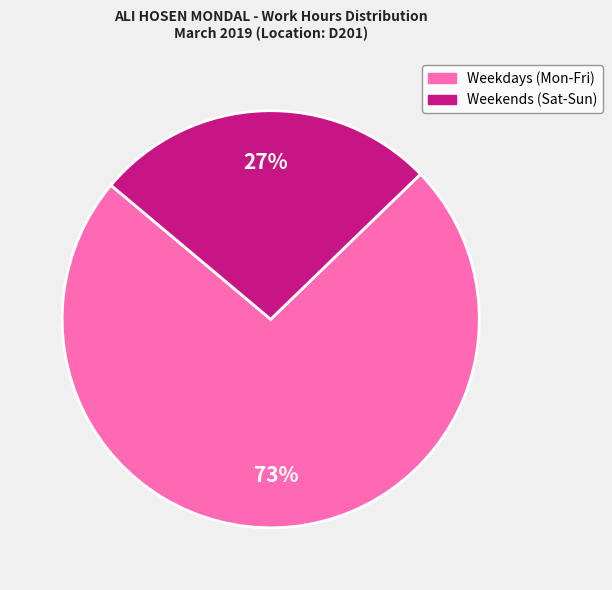

Is there any slice that represents more than half of the pie?

Yes